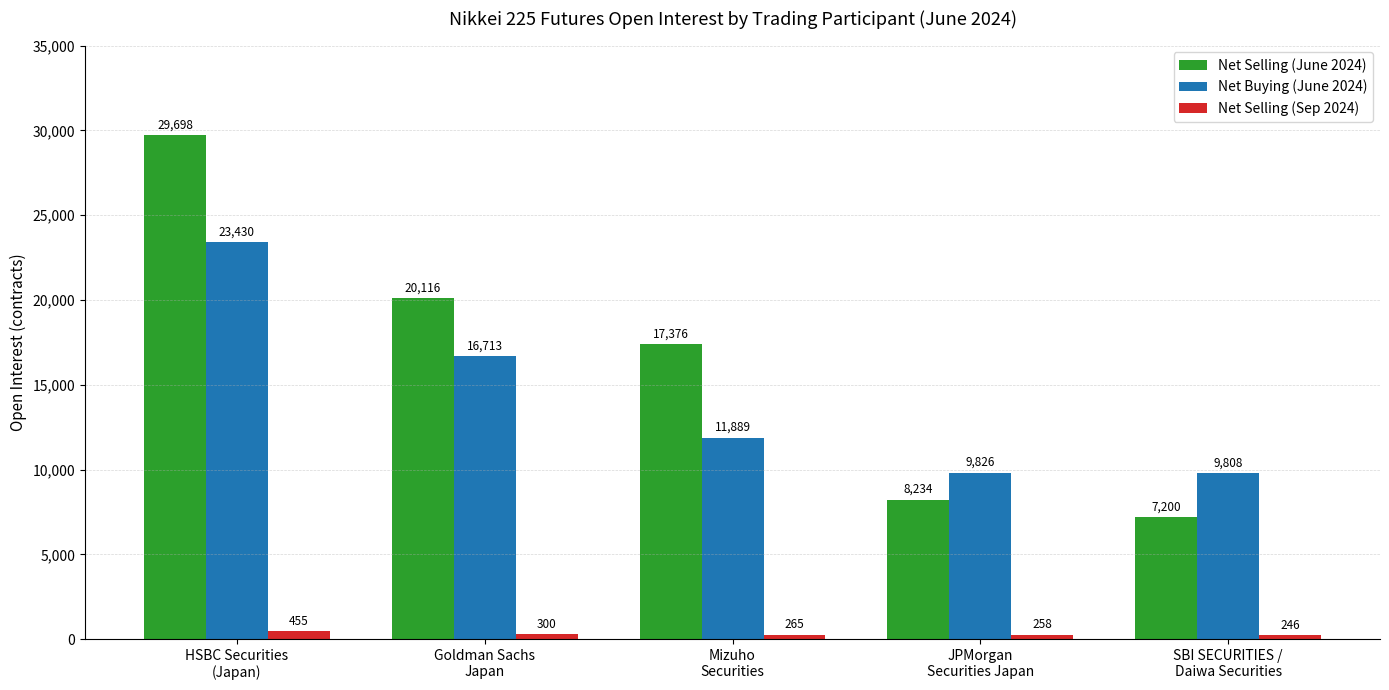

What position from the left is Mizuho
Securities?

3